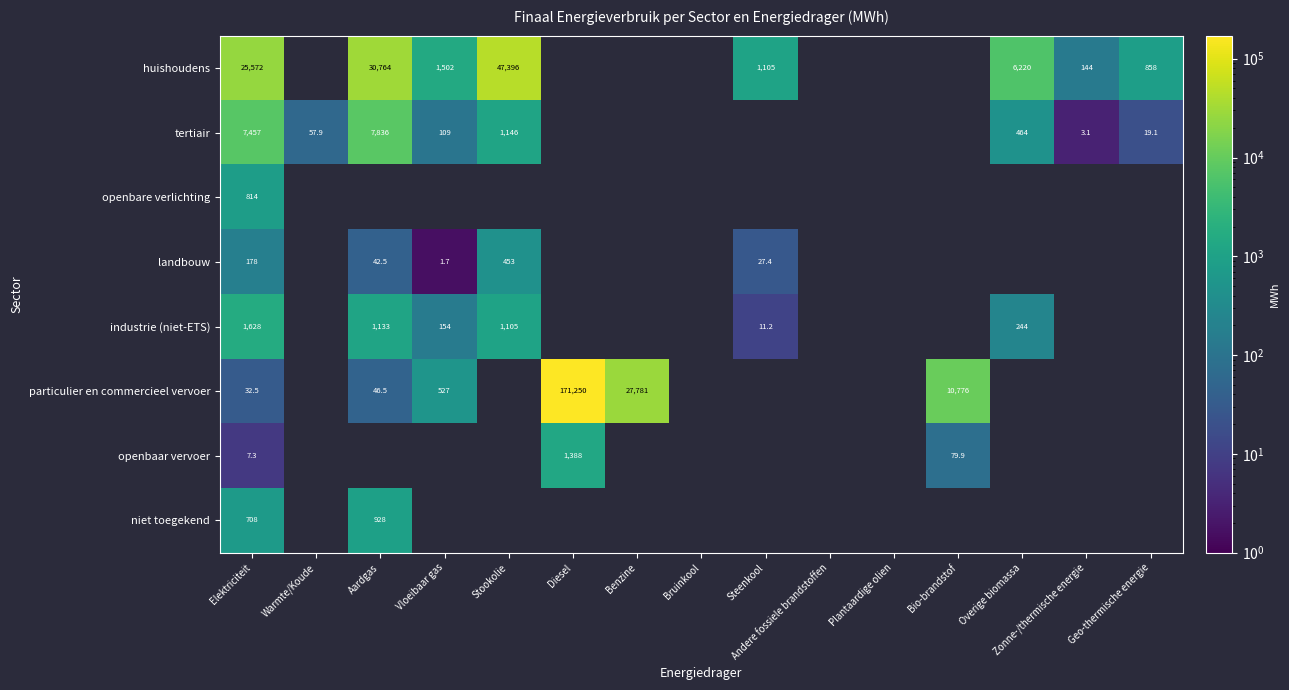

Is the value of particulier en commercieel vervoer at Aardgas greater than the value of industrie (niet-ETS) at Vloeibaar gas?

No